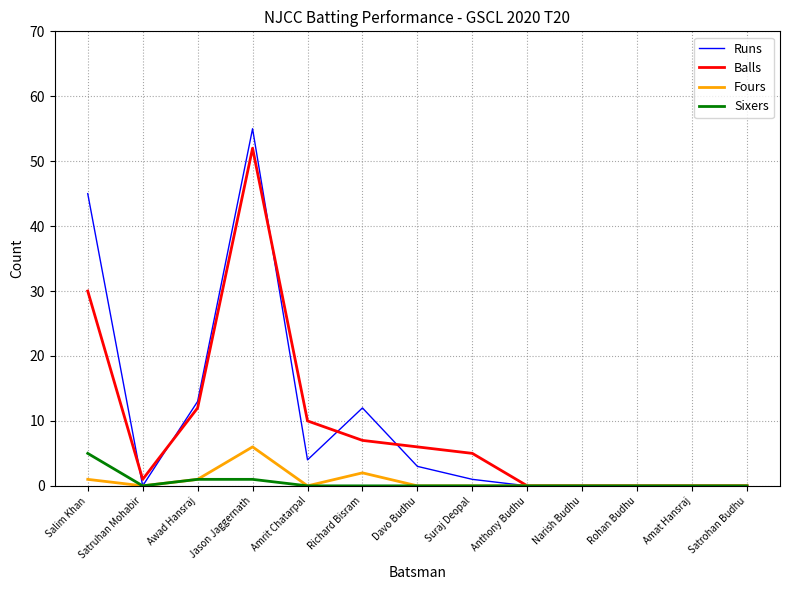

True or false: Sixers has a value of 0 at Anthony Budhu.

True